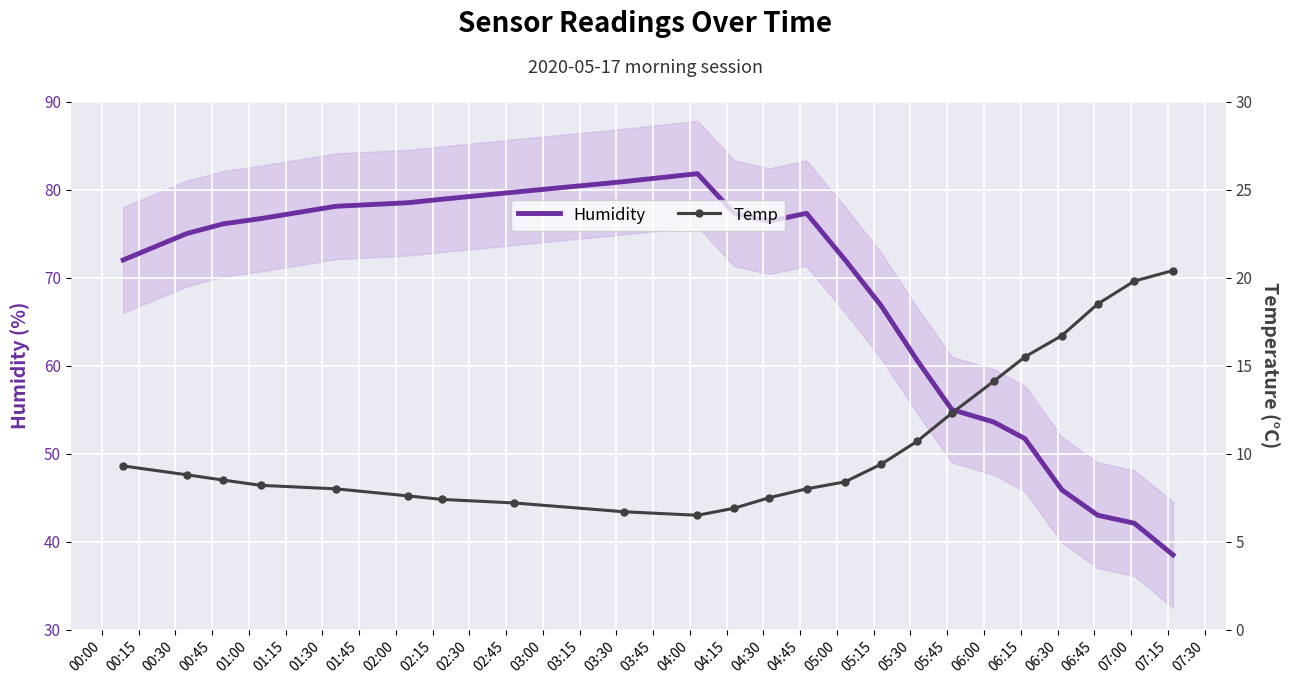

True or false: Humidity and Temp intersect in this chart.

False